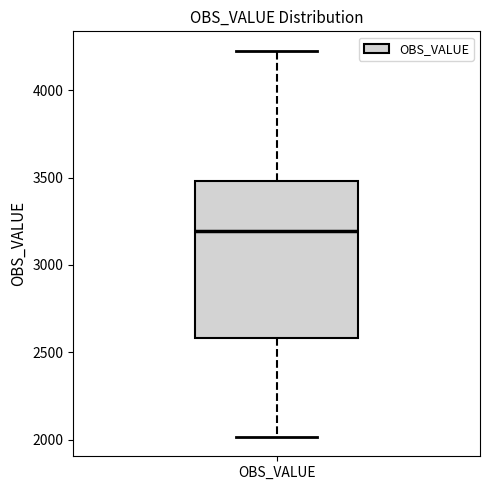

Where does the median line of the box for OBS_VALUE sit on the y-axis? The values are not printed on the chart, so give them approximately, as read against the axis.

3200